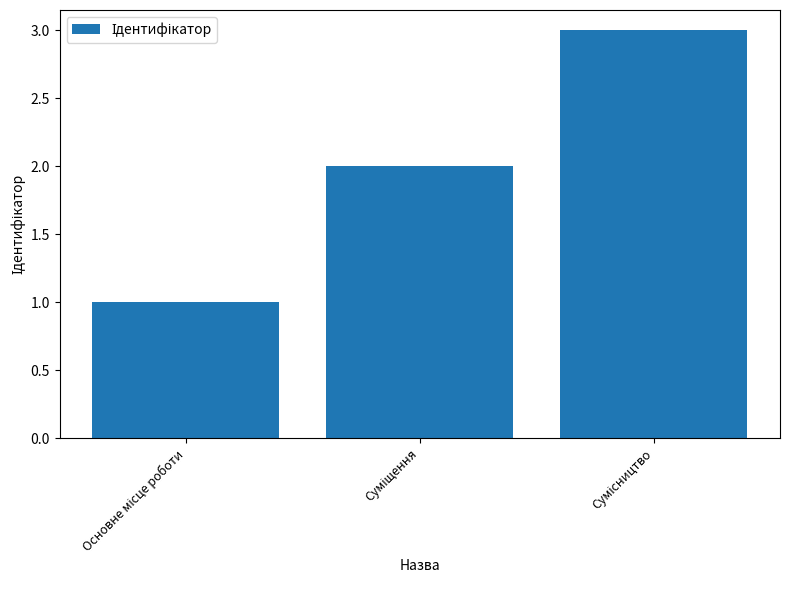

What is the sum of all values?

6